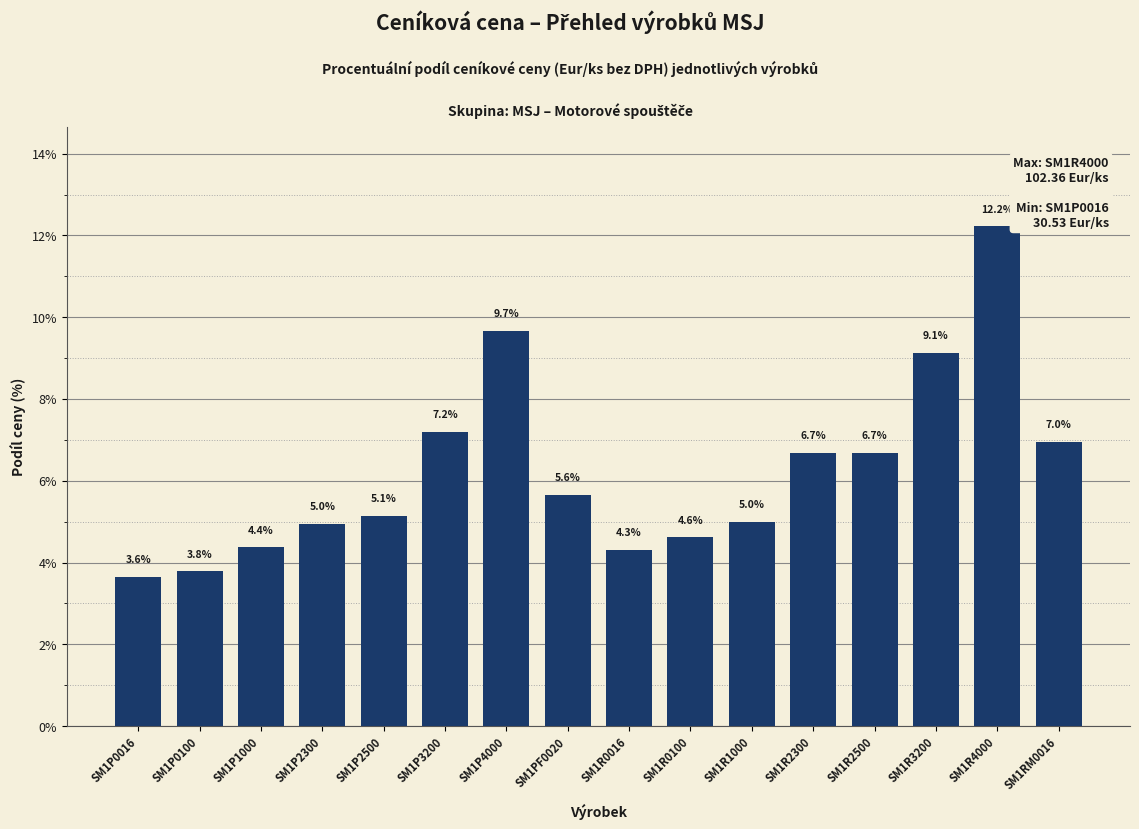

Between SM1R4000 and SM1RM0016, which is larger?

SM1R4000